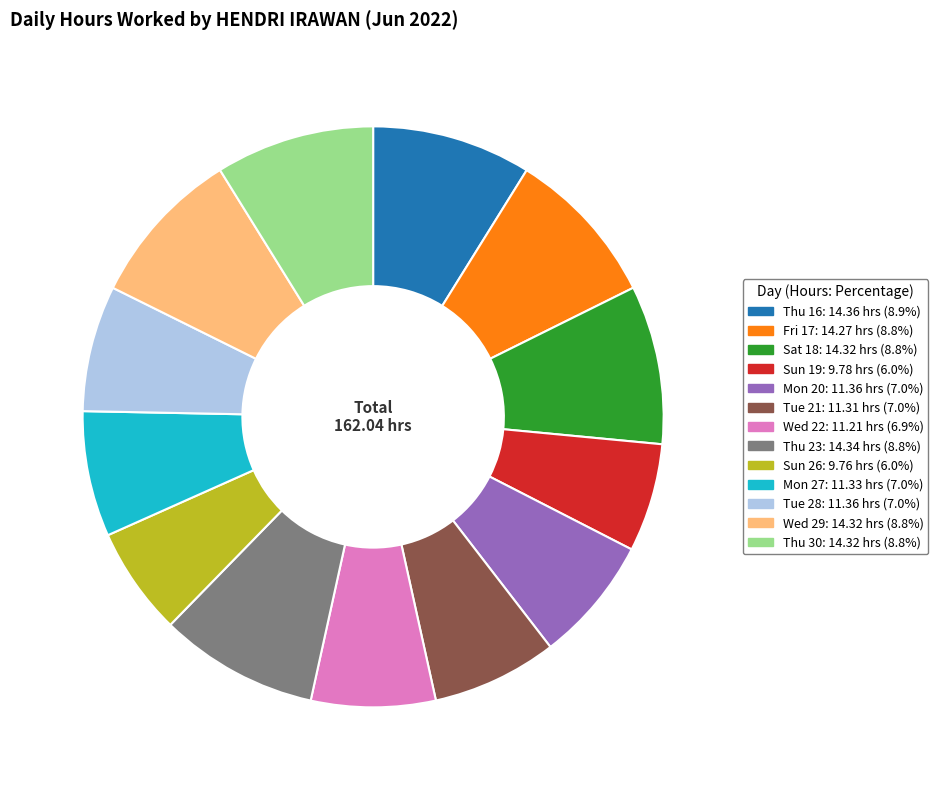

Is Wed 22 the majority of the pie?

No